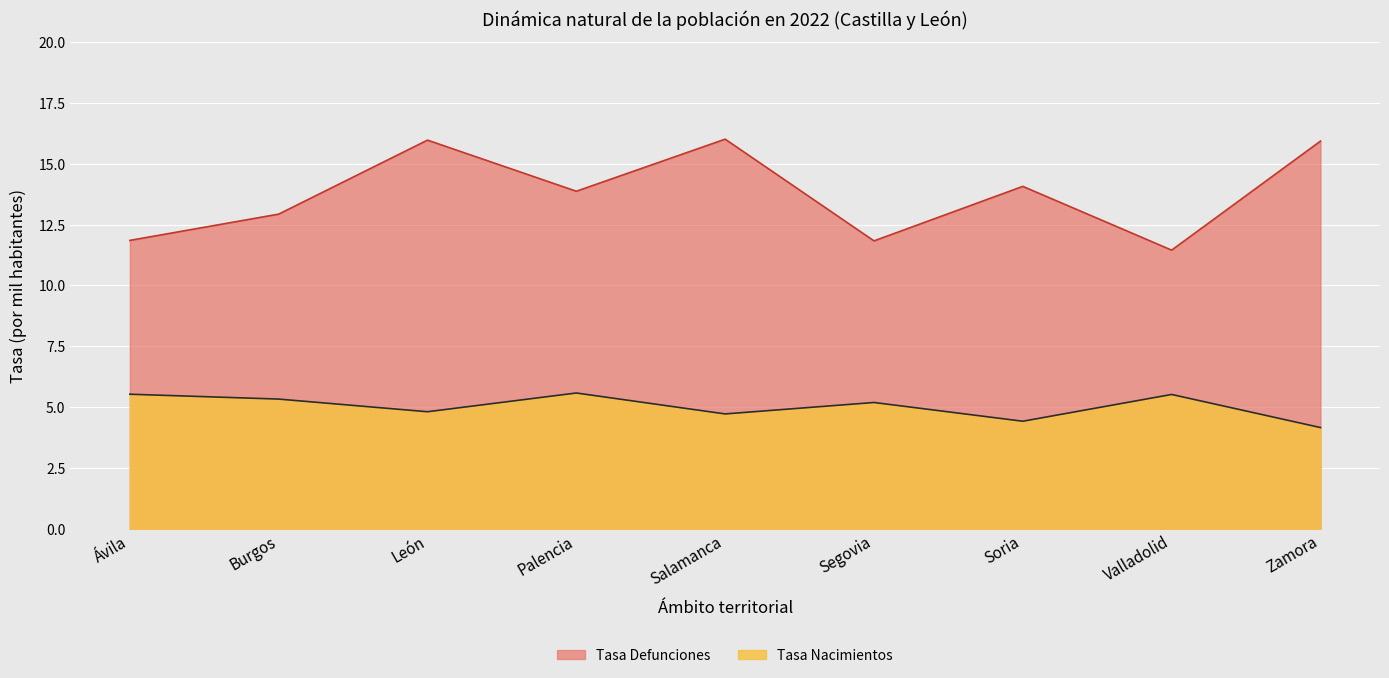

What is the spread (max minus min) of values at Zamora?

11.8